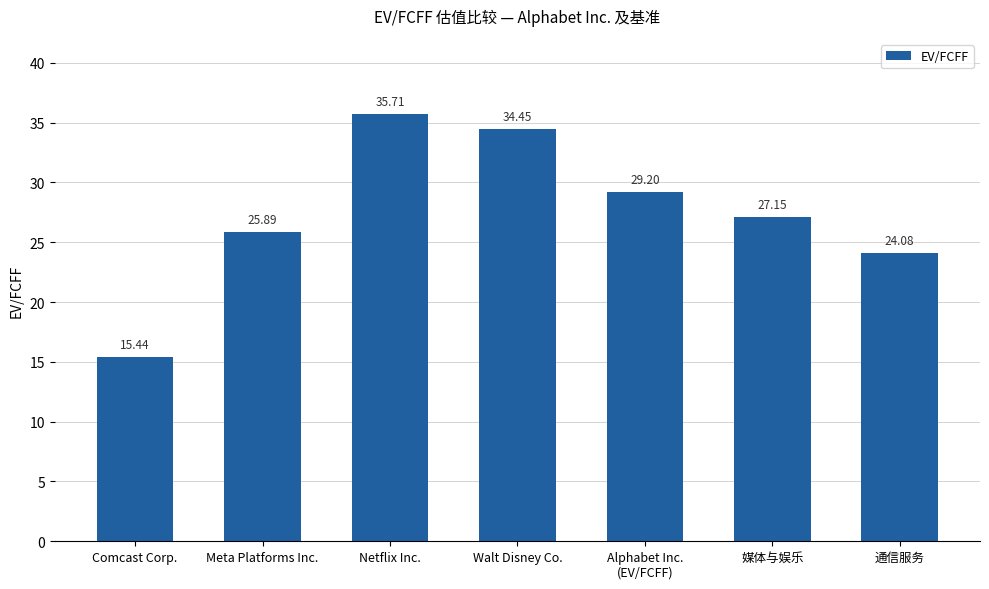

True or false: the data shows 43.7 at 媒体与娱乐.

False